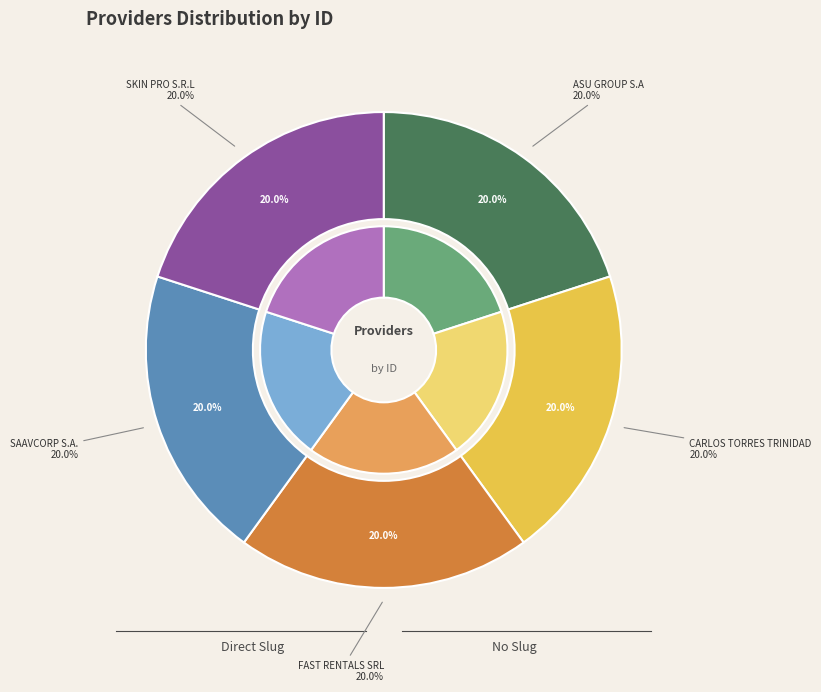

Rank the categories by value from lowest to highest.

ASU GROUP S.A, SAAVCORP S.A., SKIN PRO S.R.L, CARLOS TORRES TRINIDAD, FAST RENTALS SRL